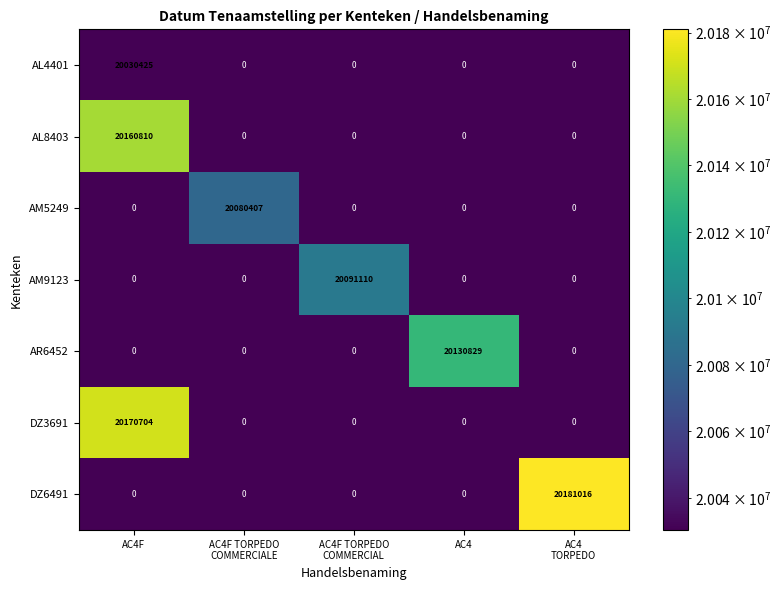

Rank the series by their maximum value, from highest to lowest.

DZ6491, DZ3691, AL8403, AR6452, AM9123, AM5249, AL4401